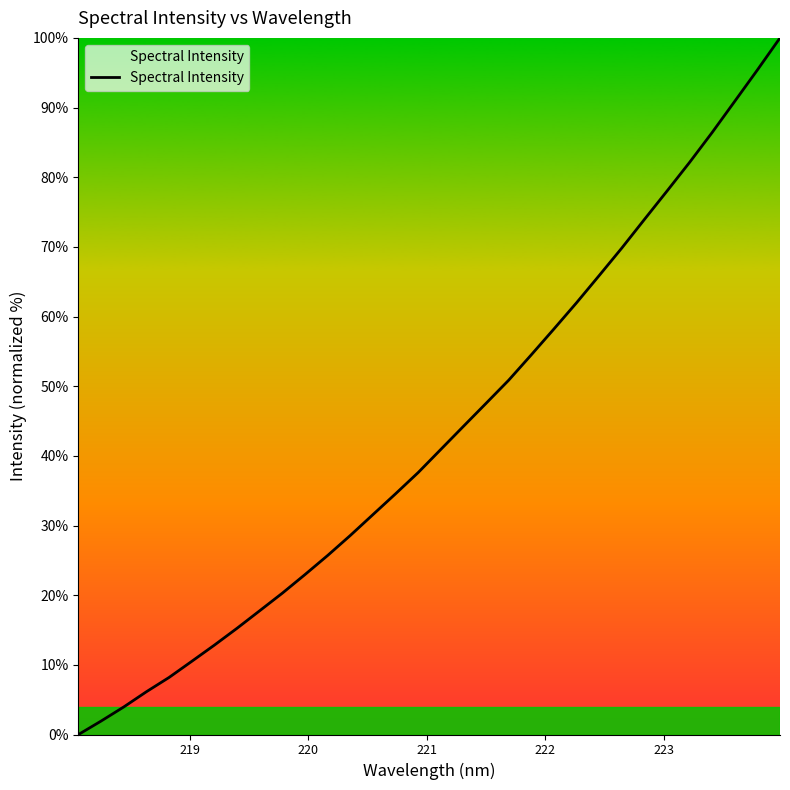

What is the greatest value displayed?

100.0